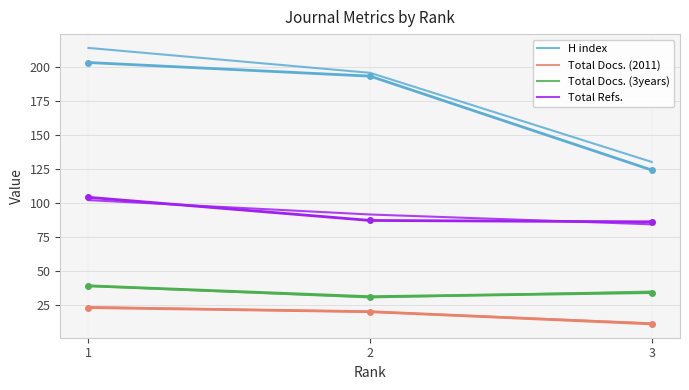

Read the Total Docs. (3years) value at 2.

30.5